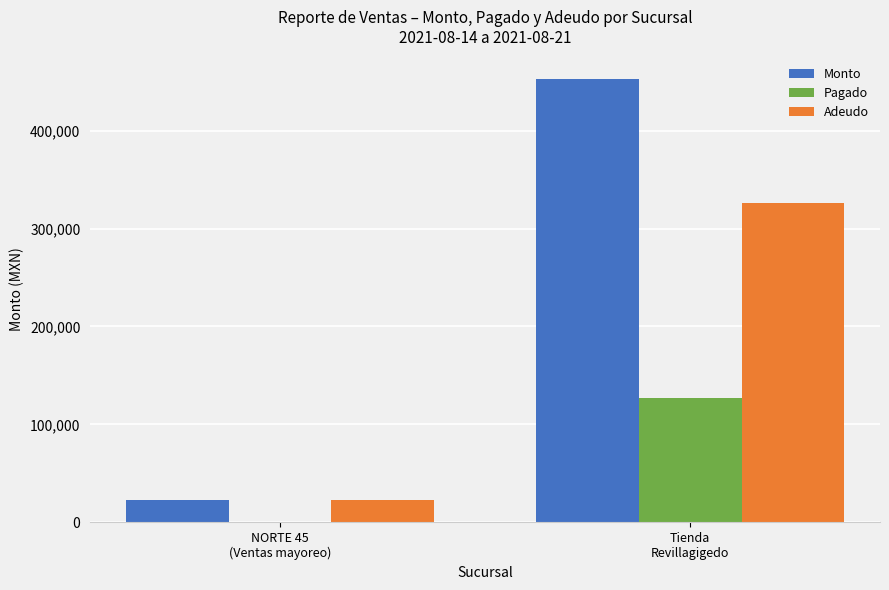

Are the bars grouped side by side (vs. stacked)?

Yes